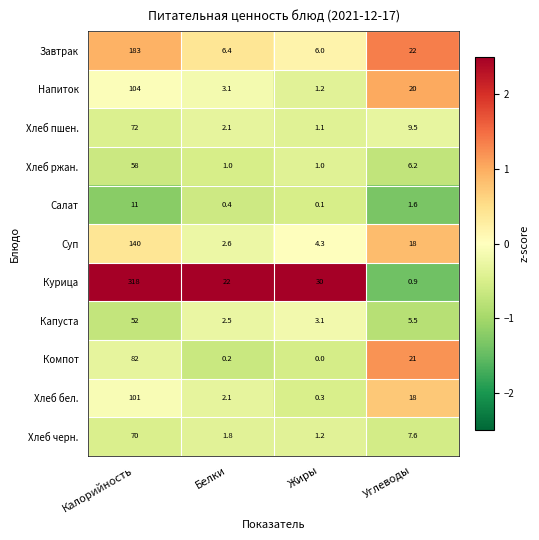

The Компот series shows 30.6 at Калорийность. True or false?

False